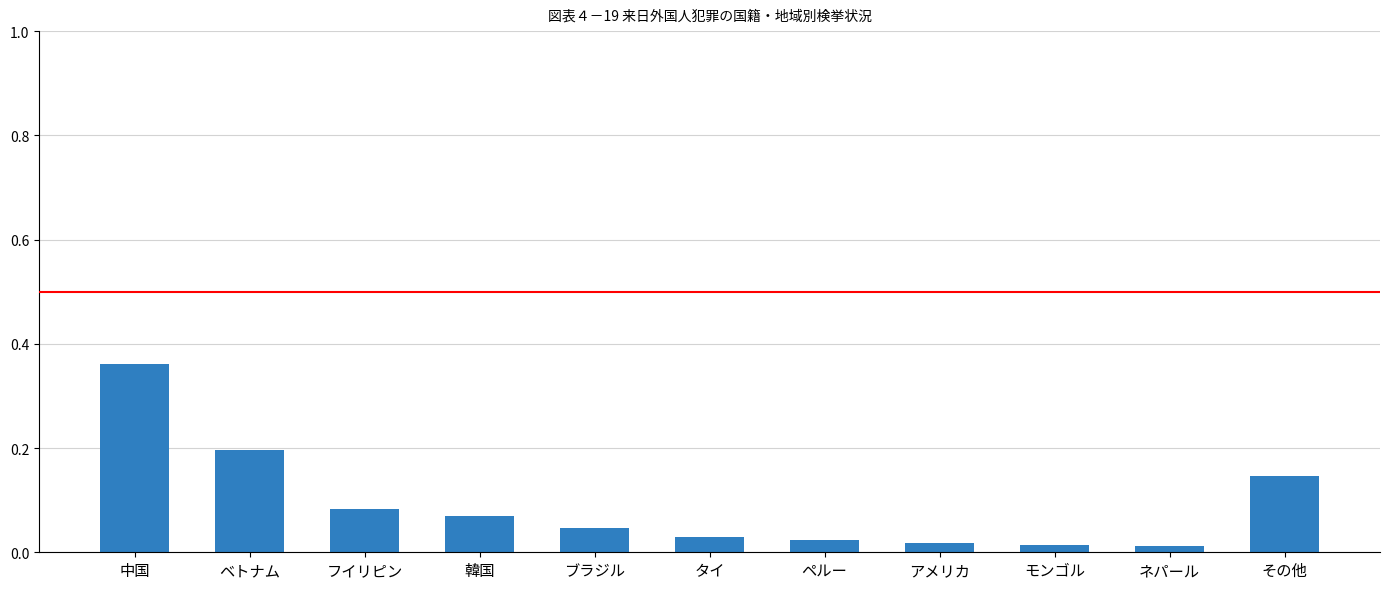

Between ペルー and ブラジル, which is larger?

ブラジル